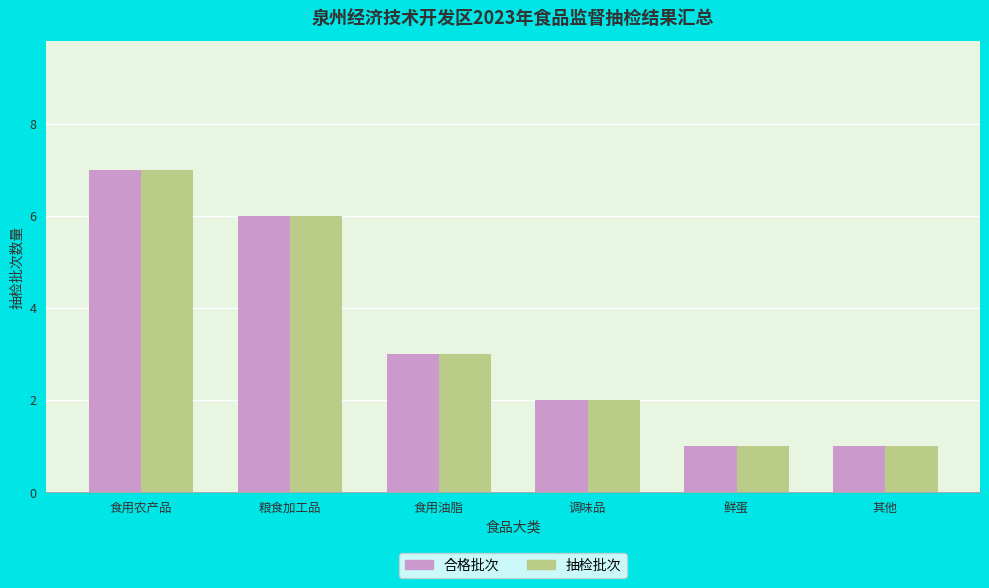

What is the difference between the second highest and second lowest values in the 抽检批次 series?

5